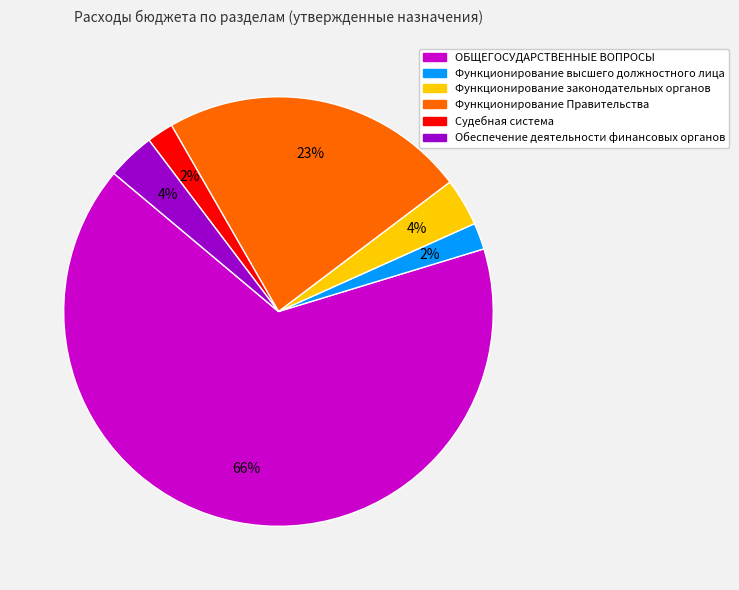

To the nearest percent, what is the difference between the Обеспечение деятельности финансовых органов and Судебная система slice percentages?

2%